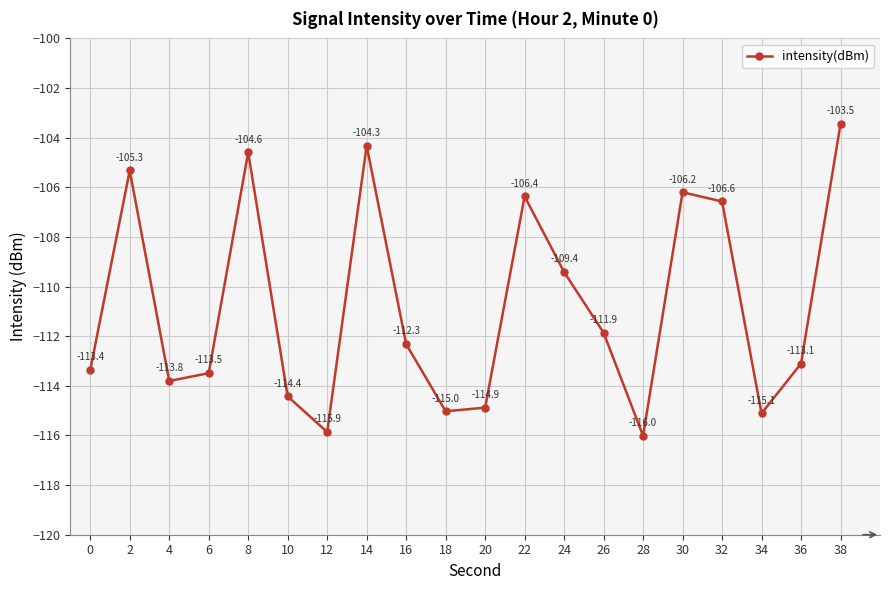

The chart shows a value of -39.5 at 2. True or false?

False